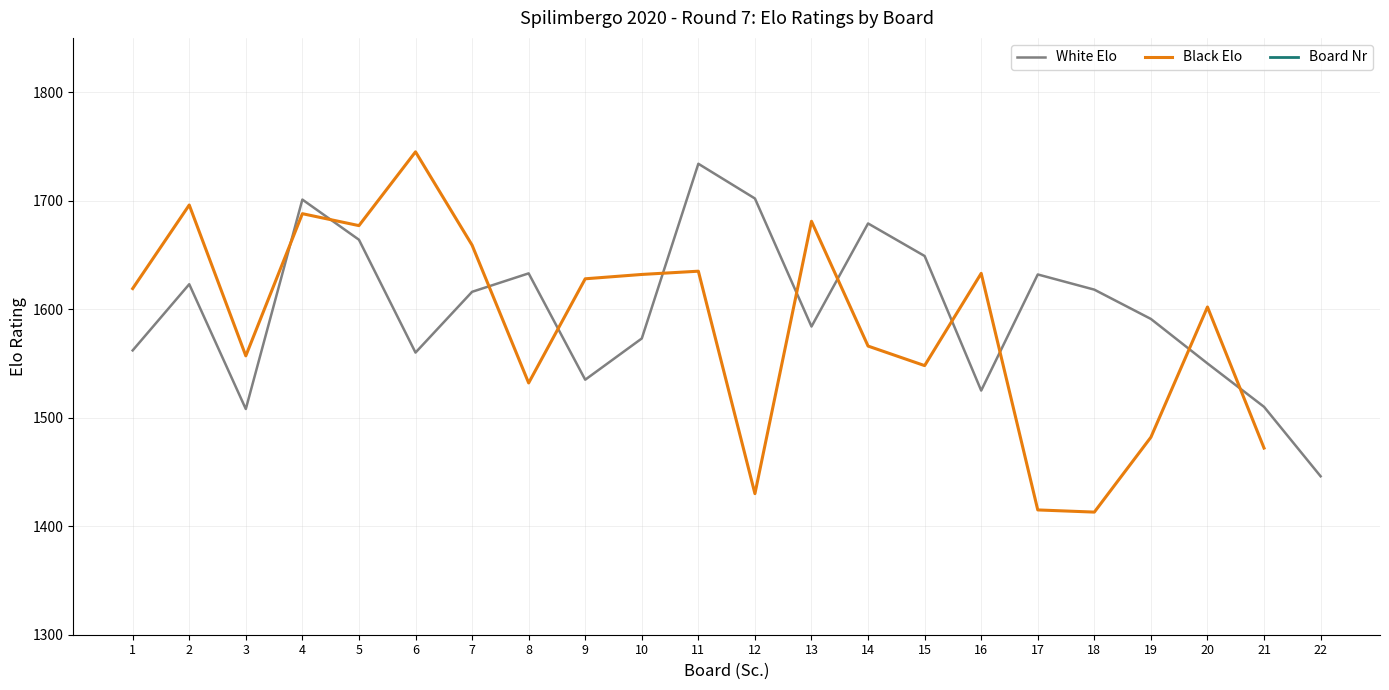

What is the maximum value shown in the chart?

1745.0